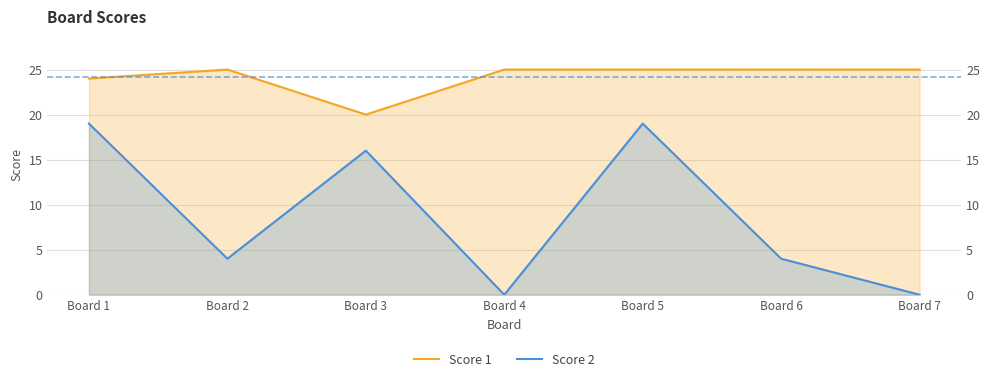

Does the chart display data point markers on the line(s)?

No